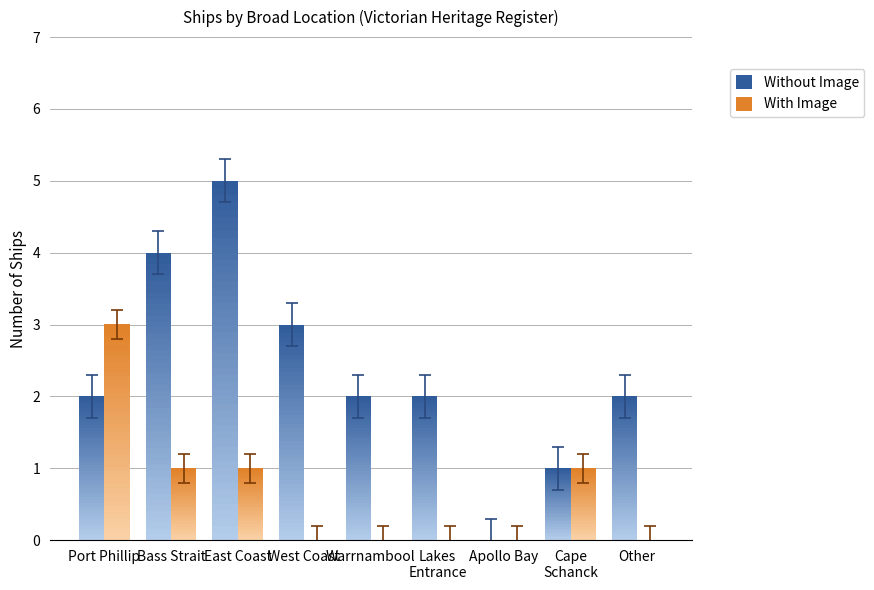

How many groups of bars are there?

9